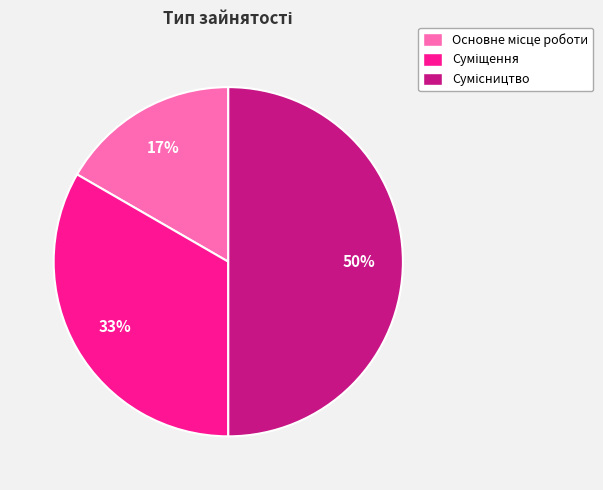

To the nearest percent, what is the average slice percentage?

33%